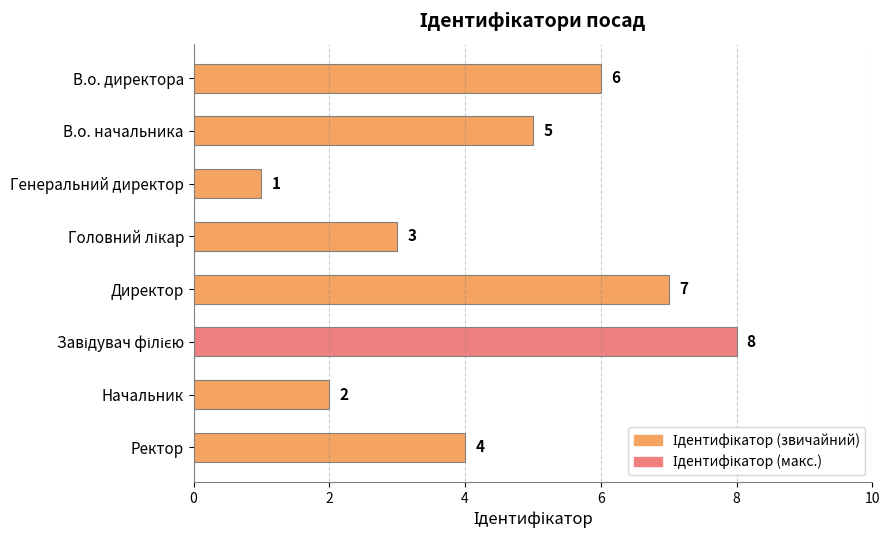

Approximately how many times larger is the value at Начальник compared to Ректор?

0.5